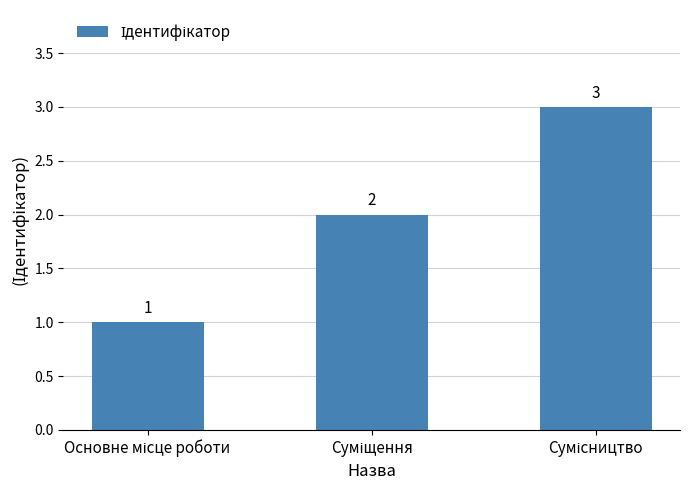

What is the average value?

2